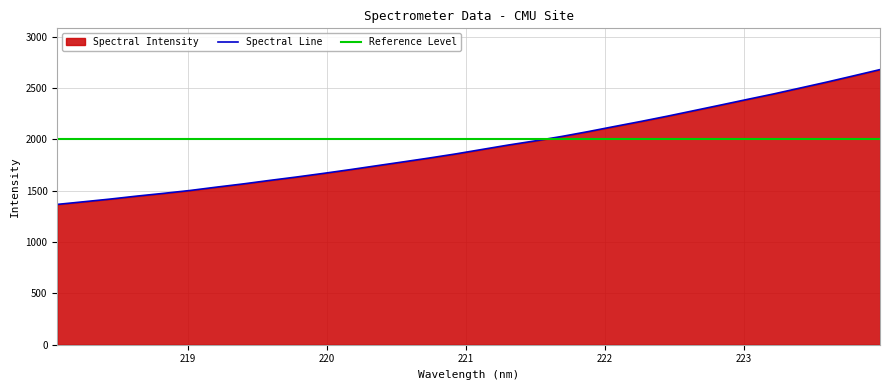

What position from the left is 219.2067?

7